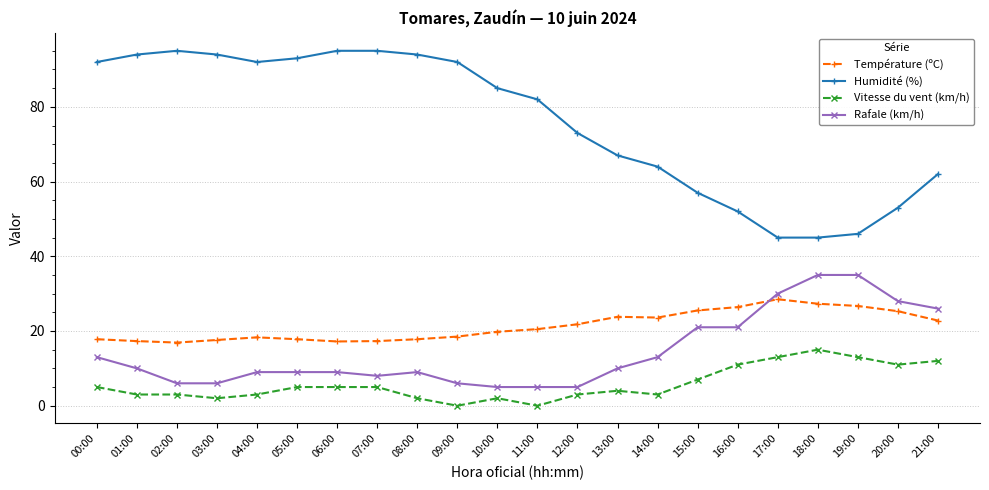

What is the difference between the highest and lowest values at 07:00?

90.0